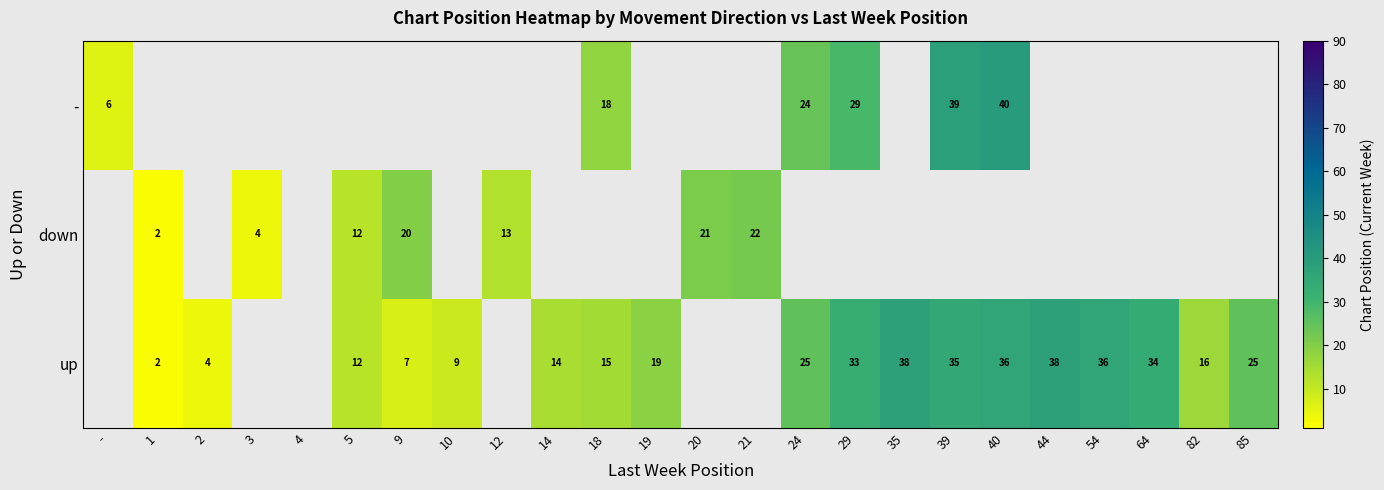

Is it true that up equals 12 at 19?

False